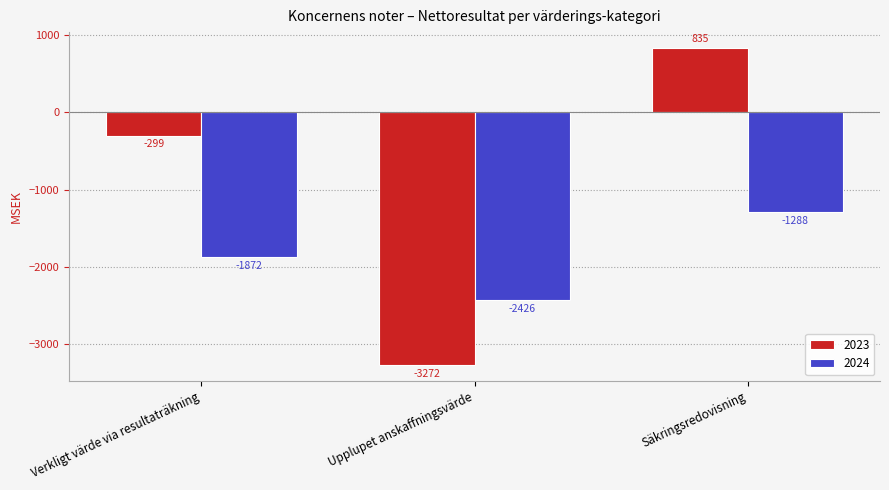

True or false: 2024 has a value of -1498 at Upplupet anskaffningsvärde.

False